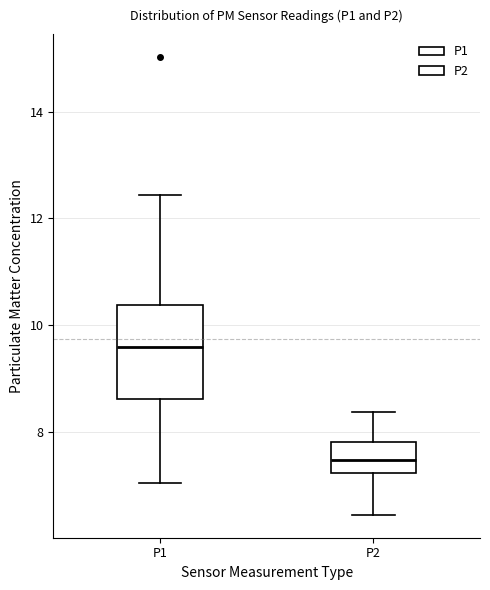

Reading left to right, read every box against the y-axis: the position of its median line, the range the box covers, and the ends of its whiskers. The values are not printed on the chart, so give them approximately, as read against the axis.

P1: median 9.6, box 8.6 to 10.4, whiskers 7.0 to 12.4
P2: median 7.4, box 7.2 to 7.8, whiskers 6.4 to 8.4